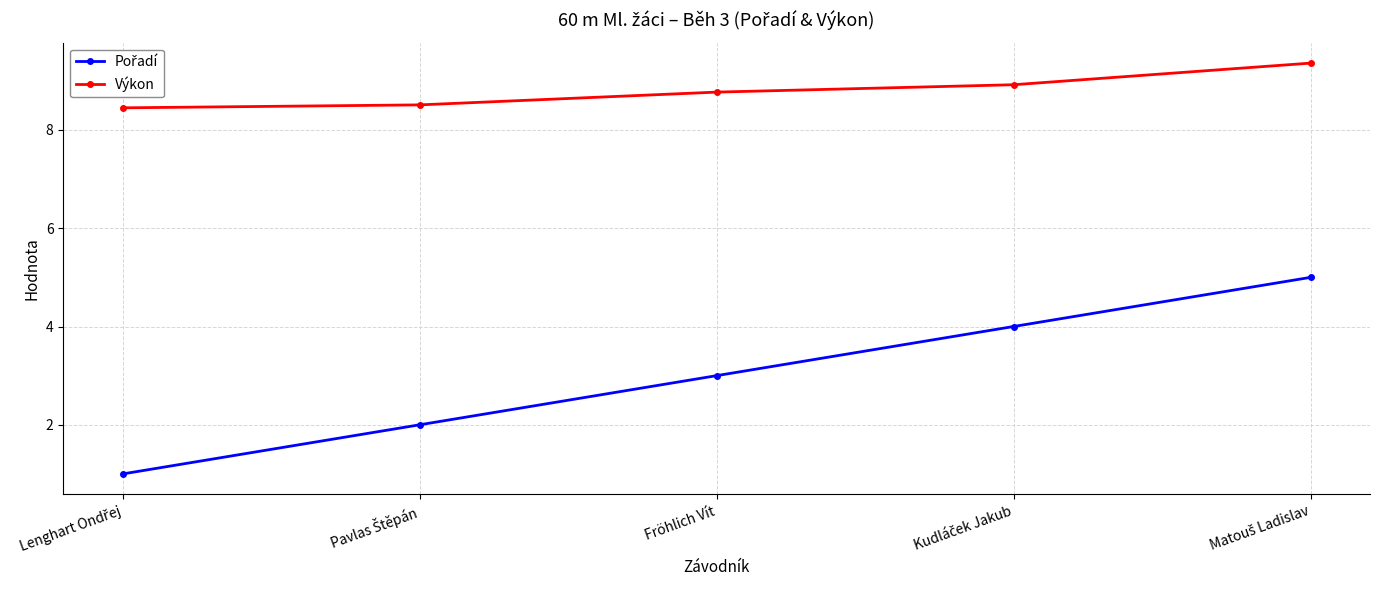

What is the label of the 3rd point from the right?

Fröhlich Vít